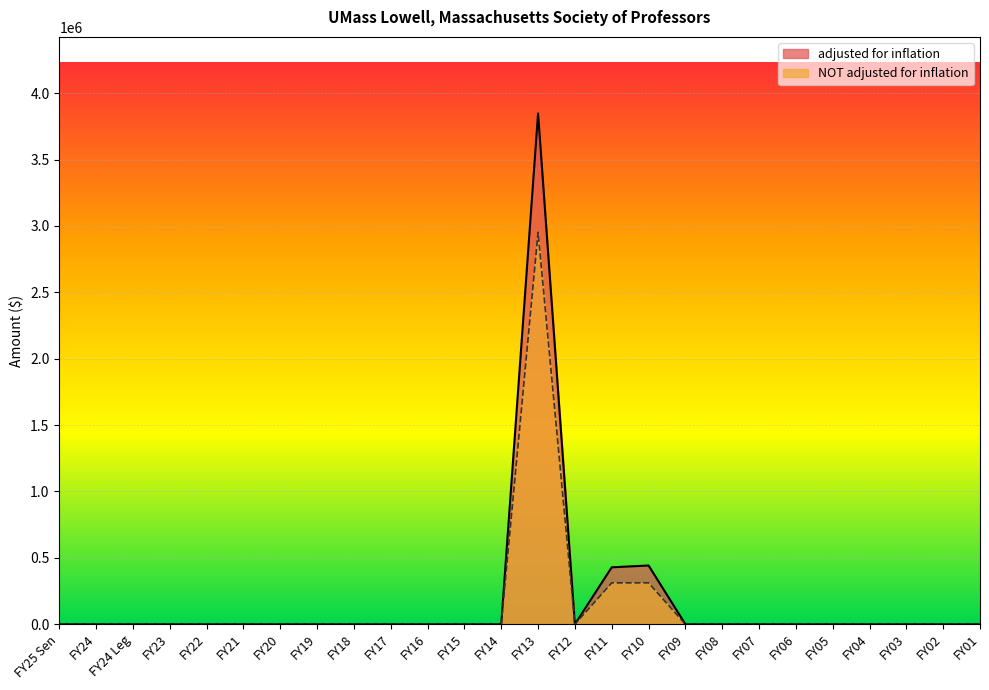

At which category does adjusted for inflation reach its first local valley?

FY12